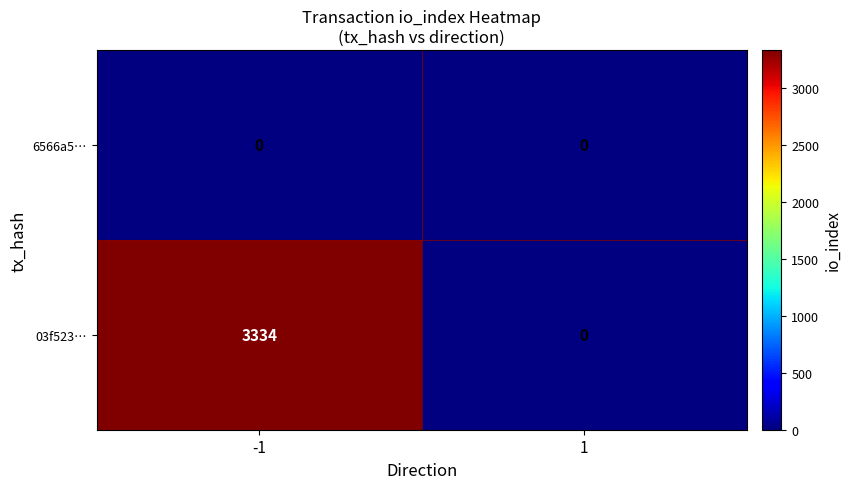

At how many categories does at least one series exceed 2749?

1